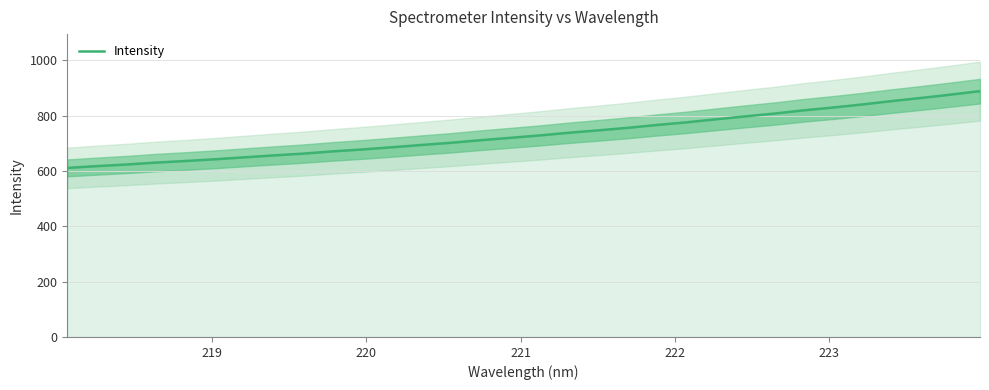

What is the difference between the maximum and minimum values?

277.5